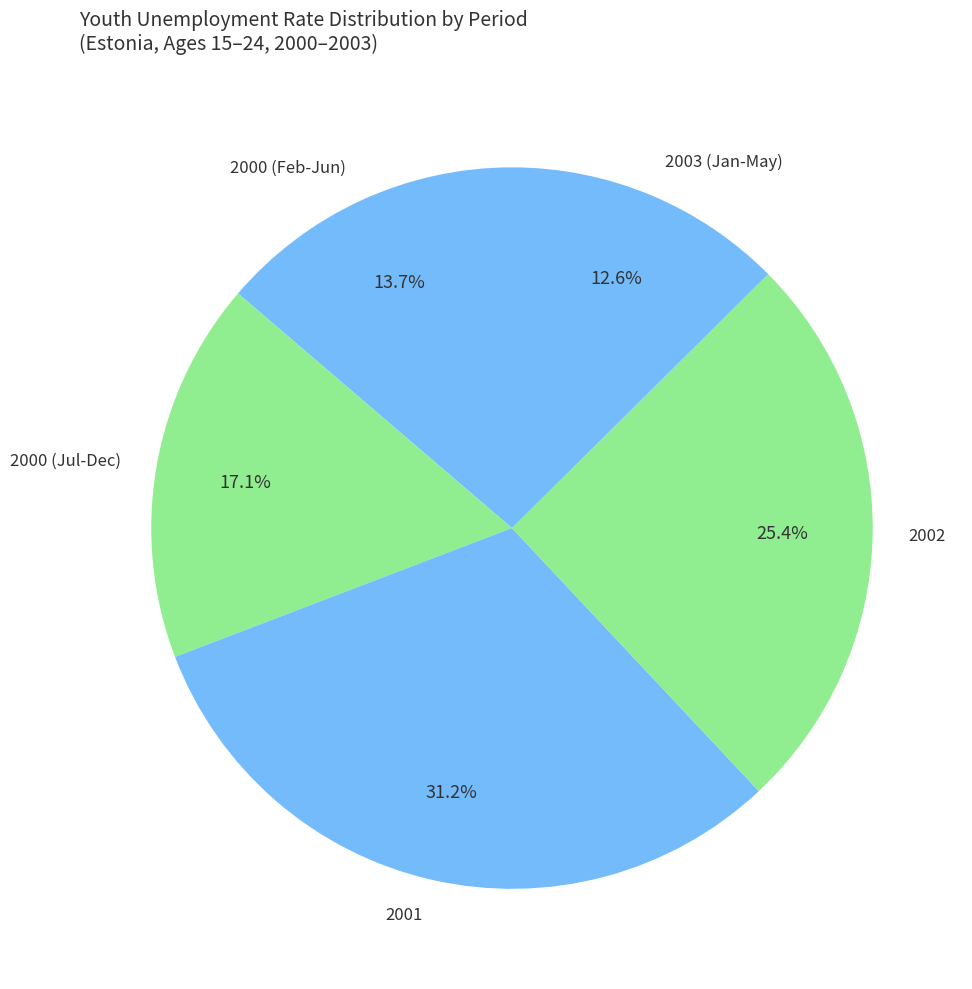

What is the smallest slice in the pie chart?

2003 (Jan-May)